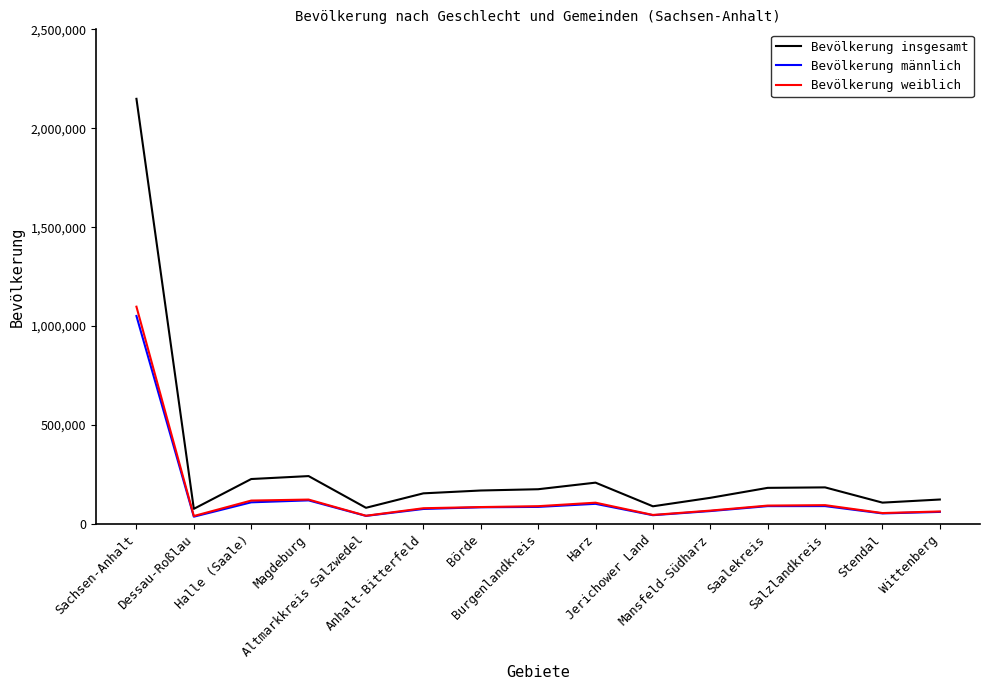

What is the maximum value shown in the chart?

2148688